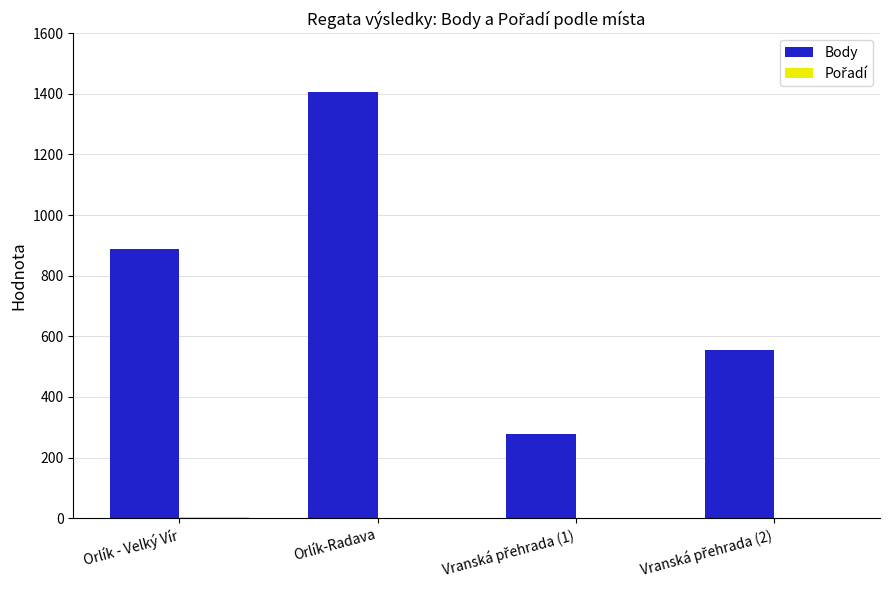

Is it true that Body equals 586 at Orlík-Radava?

False